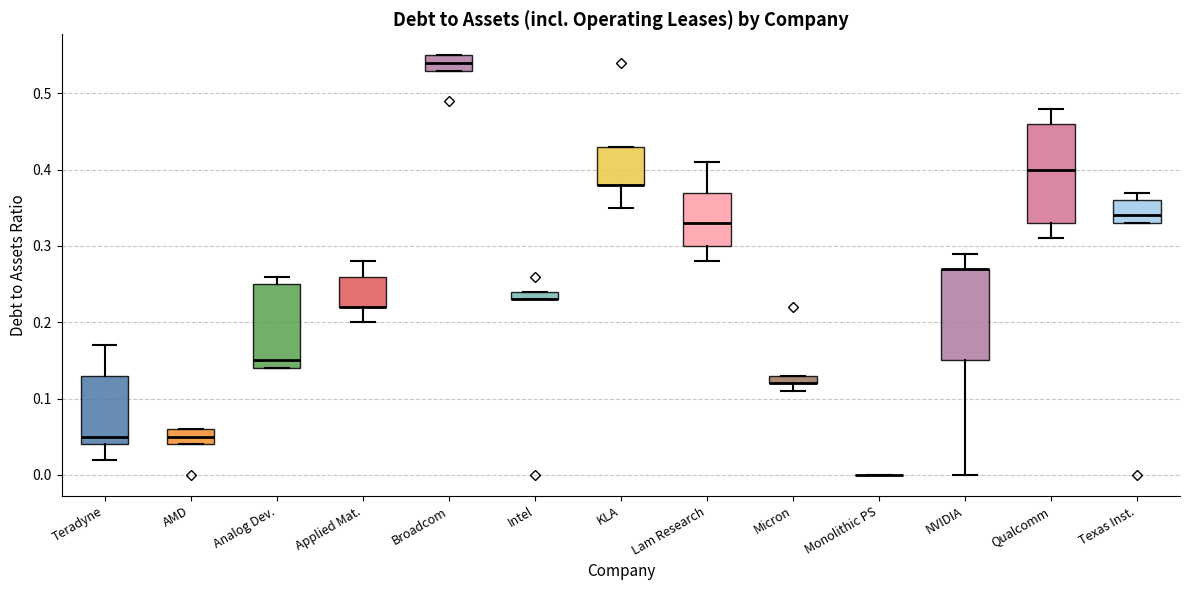

Where does the upper whisker of the box for Analog Dev. end on the y-axis? The values are not printed on the chart, so give them approximately, as read against the axis.

0.26